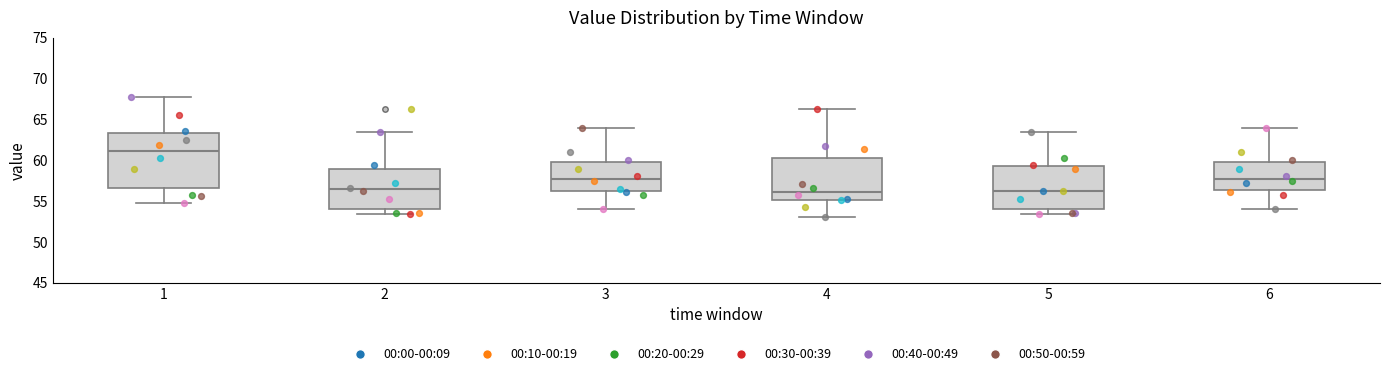

Reading left to right, read every box against the y-axis: the position of its median line, the range the box covers, and the ends of its whiskers. The values are not printed on the chart, so give them approximately, as read against the axis.

1: median 61.0, box 56.5 to 63.5, whiskers 55.0 to 68.0
2: median 56.5, box 54.0 to 59.0, whiskers 53.5 to 63.5
3: median 58.0, box 56.0 to 60.0, whiskers 54.0 to 64.0
4: median 56.0, box 55.0 to 60.5, whiskers 53.0 to 66.0
5: median 56.0, box 54.0 to 59.5, whiskers 53.5 to 63.5
6: median 58.0, box 56.5 to 60.0, whiskers 54.0 to 64.0